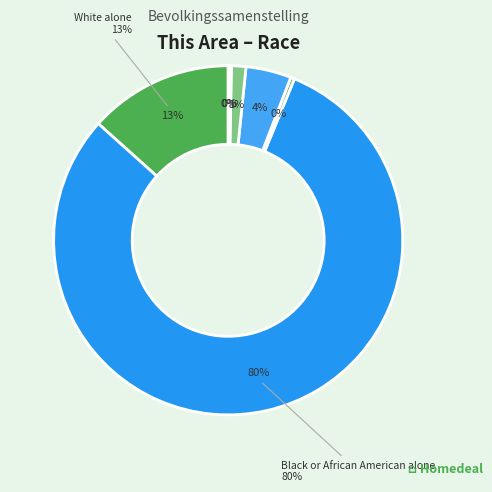

How much of the chart is everything except Some Other Race alone?

95.8%